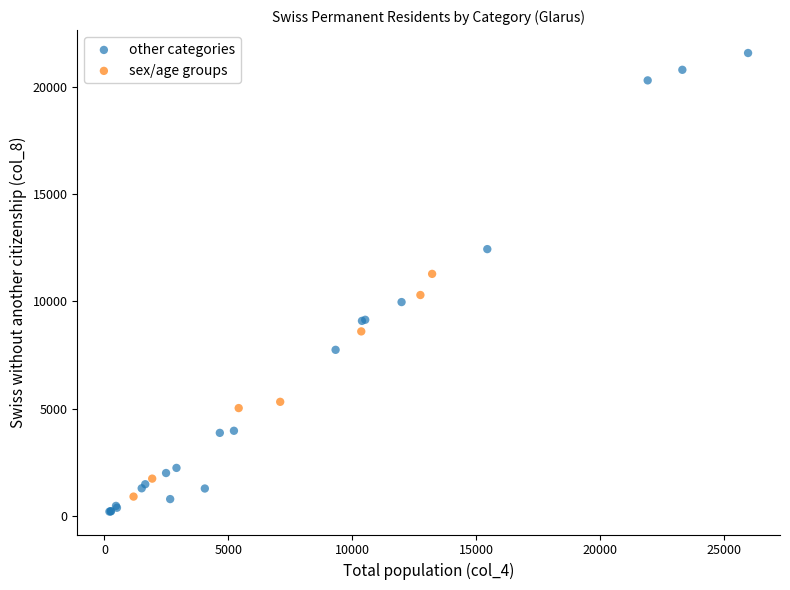

Which series has the largest Y range (max minus min)?

other categories